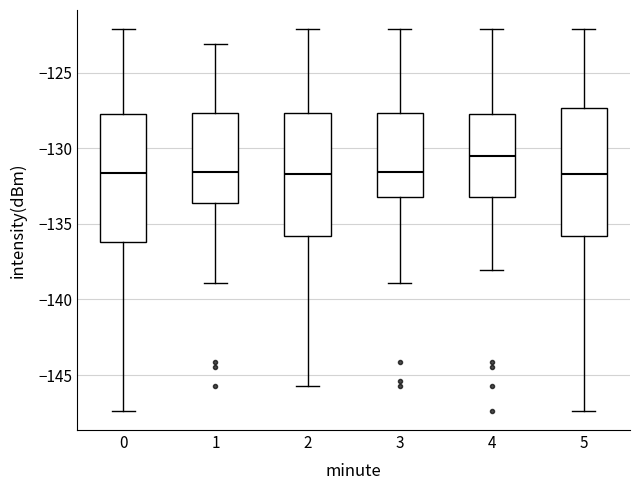

Reading left to right, transcribe this box plot: for each box, give where its median line is, the range the box spans, and where its two whiskers end, as read against the y-axis. The values are not printed on the chart, so give them approximately, as read against the axis.

0: median -131.5, box -136.0 to -127.5, whiskers -147.5 to -122.0
1: median -131.5, box -133.5 to -127.5, whiskers -139.0 to -123.0
2: median -131.5, box -136.0 to -127.5, whiskers -145.5 to -122.0
3: median -131.5, box -133.0 to -127.5, whiskers -139.0 to -122.0
4: median -130.5, box -133.0 to -127.5, whiskers -138.0 to -122.0
5: median -131.5, box -136.0 to -127.5, whiskers -147.5 to -122.0